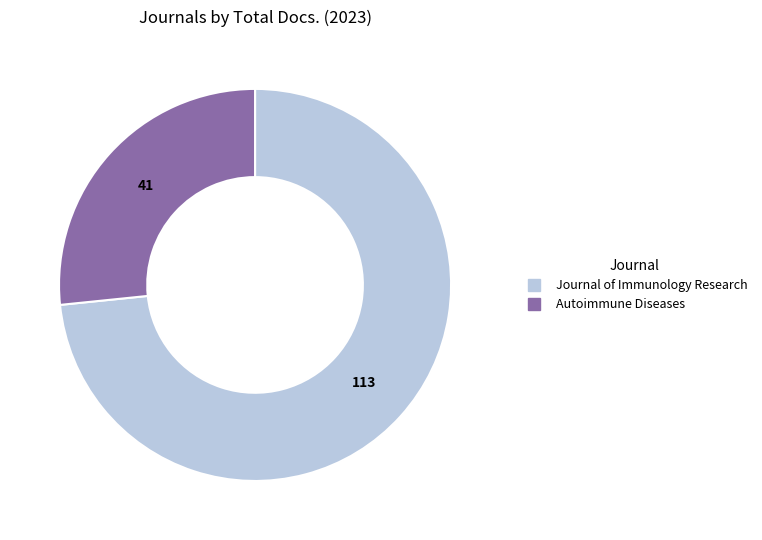

What is the smallest slice in the pie chart?

Autoimmune Diseases